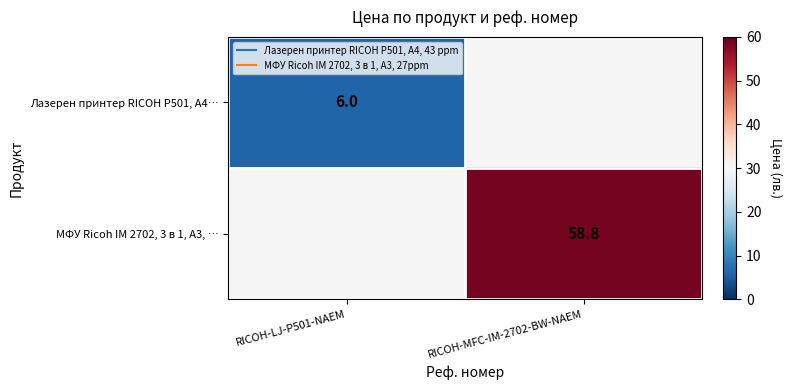

Rank the series at RICOH-MFC-IM-2702-BW-NAEM from highest to lowest value.

Лазерен принтер RICOH P501, A4…, МФУ Ricoh IM 2702, 3 в 1, A3, …